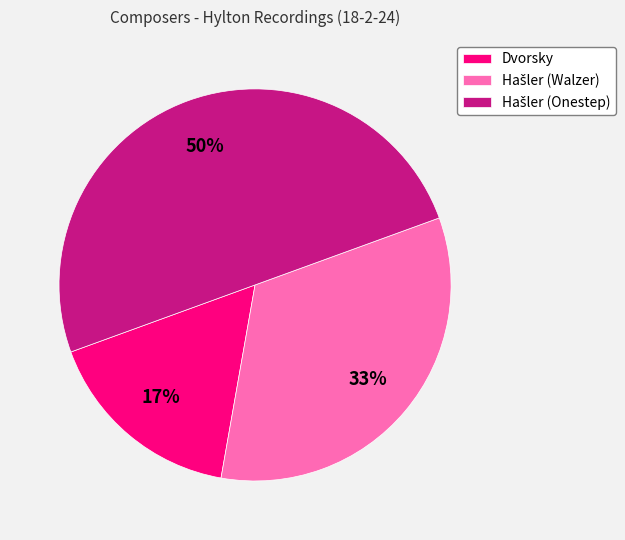

To the nearest percent, what portion does Dvorsky represent?

17%